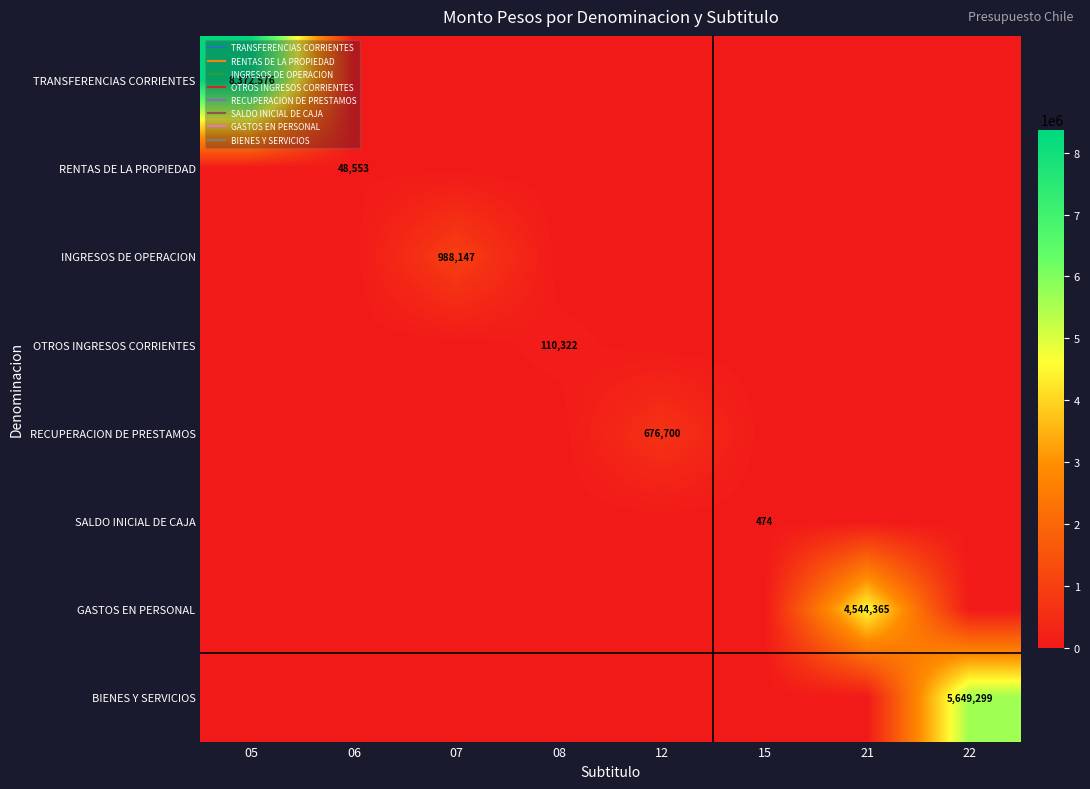

Which series has the largest total across all categories?

TRANSFERENCIAS CORRIENTES